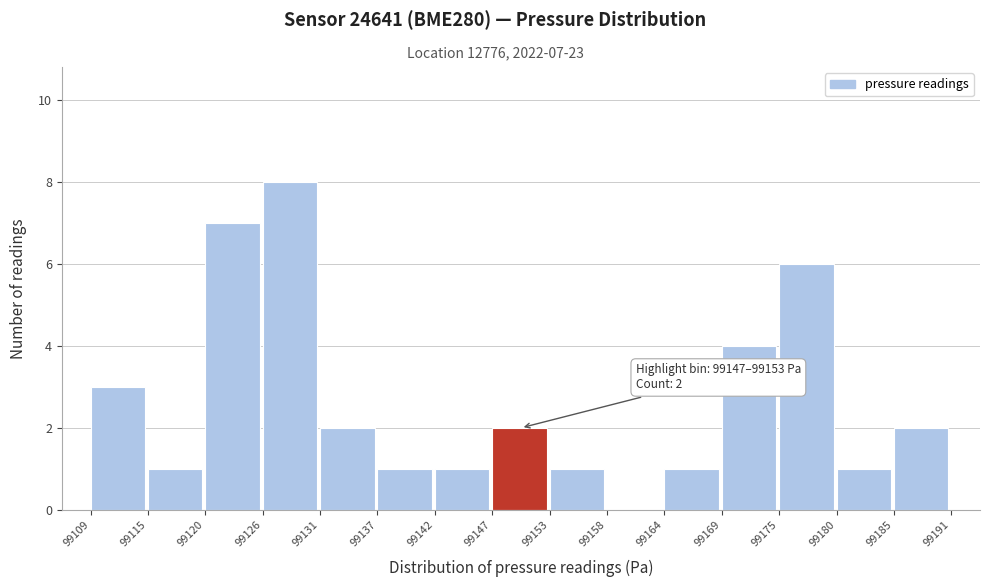

Reading left to right, what are all the values shown in this chart?

99109=3	99115=1	99120=7	99126=8	99131=2	99137=1	99142=1	99147=2	99153=1	99158=0	99164=1	99169=4	99175=6	99180=1	99185=2